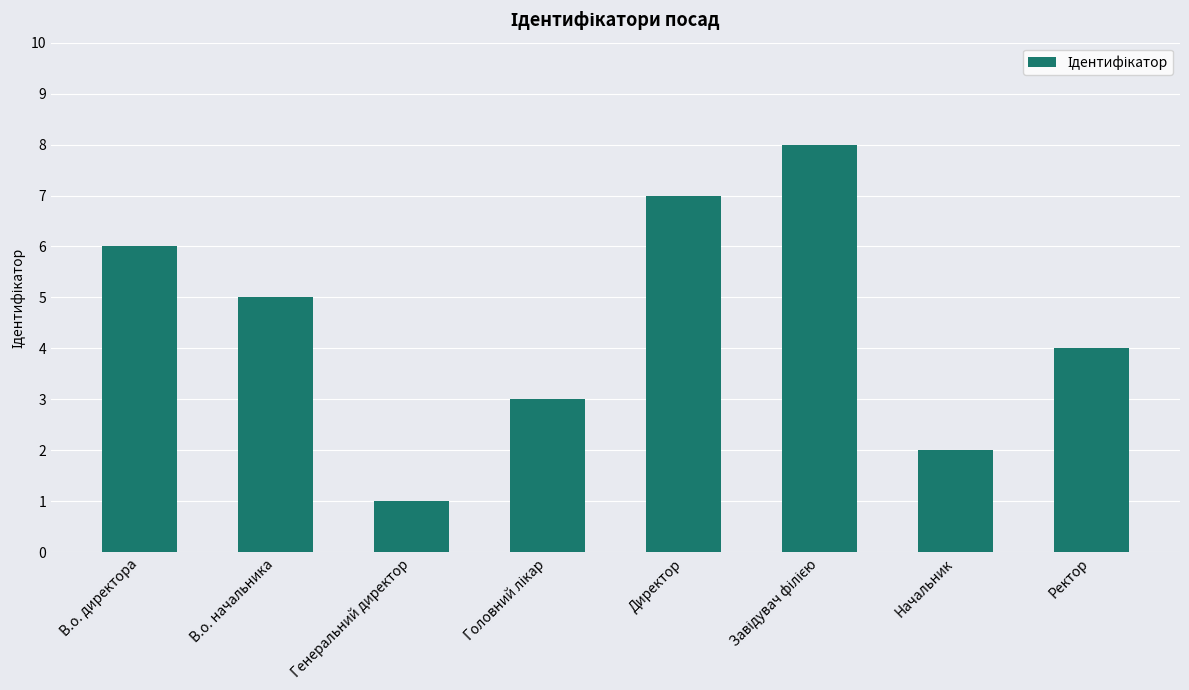

Reading left to right, what are all the values shown in this chart?

6	5	1	3	7	8	2	4